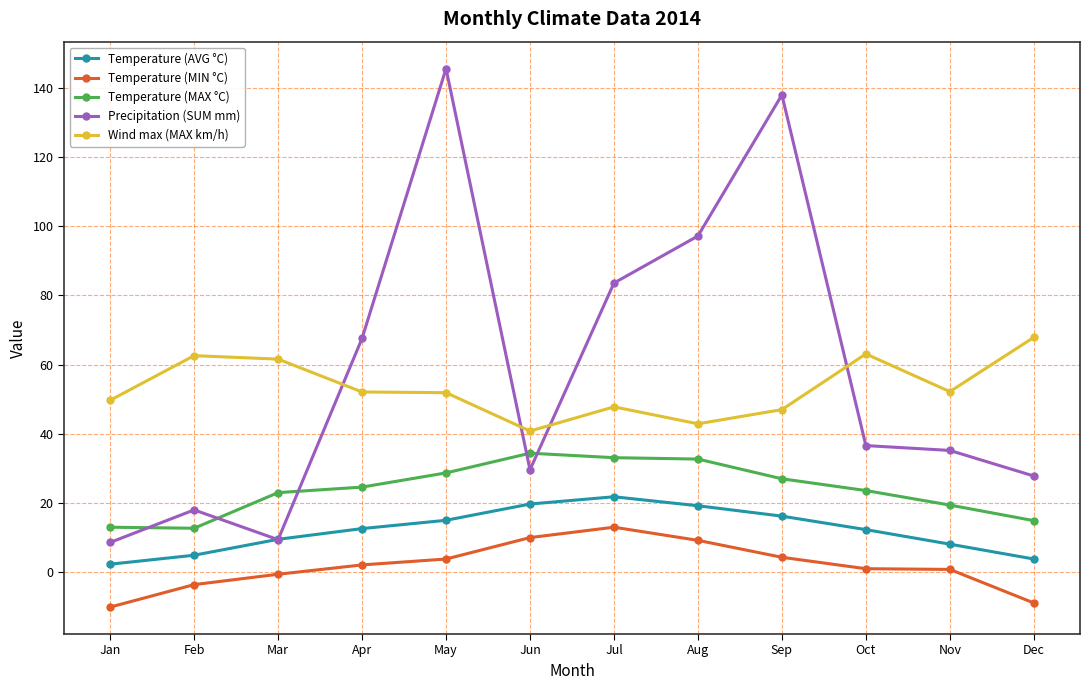

What is the value of the Temperature (MAX °C) point at the 12th from the left?

14.9